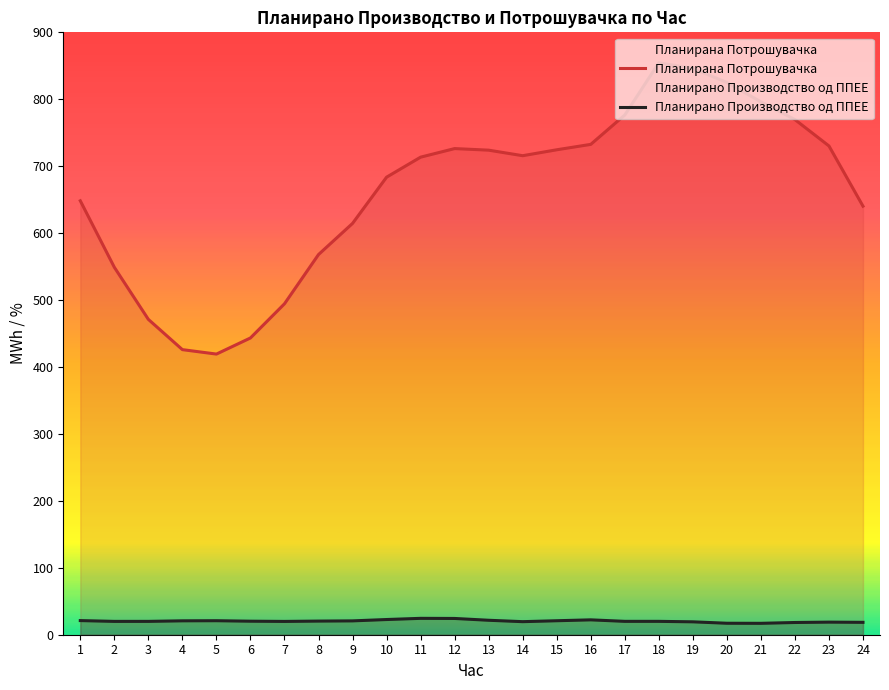

In Планирано Производство од ППЕЕ, how many points are higher than both neighbors (excluding endpoints)?

4